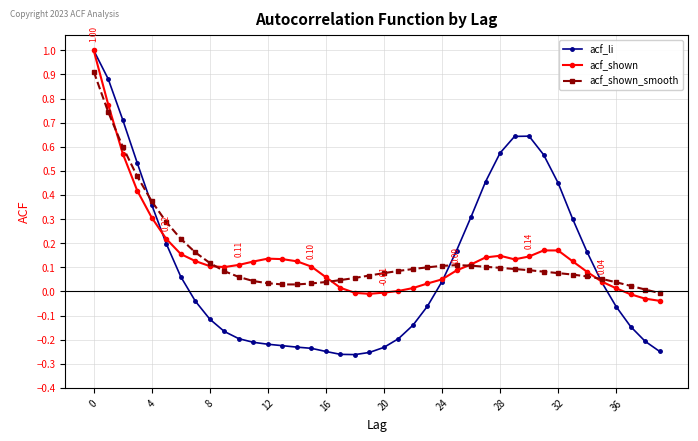

Which series has the widest spread of values?

acf_li